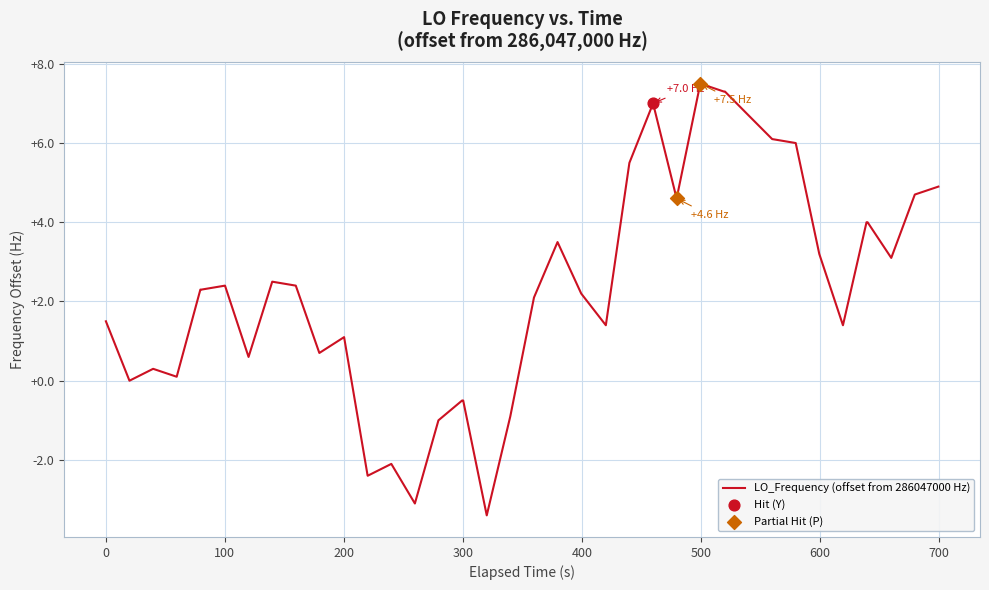

What is the minimum value shown in the chart?

-3.4